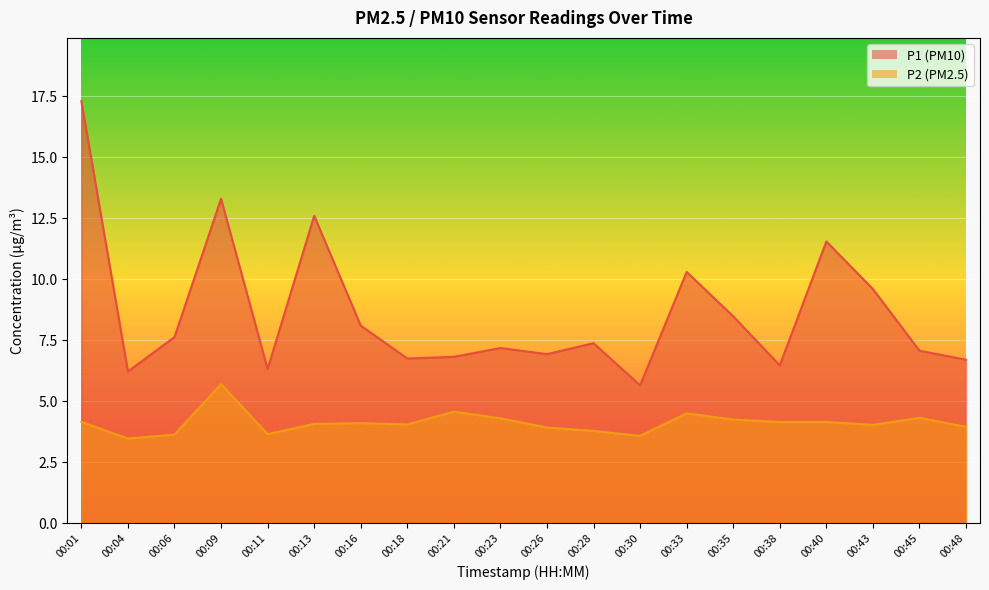

List the series in order of their peak value, highest first.

P1, P2